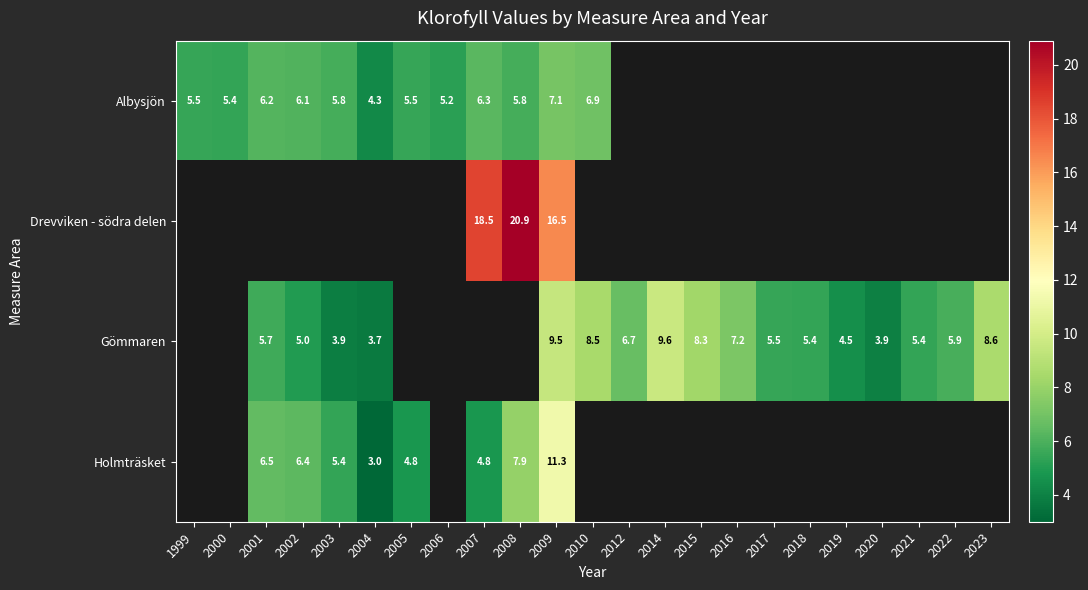

At which category is the sum across all series the highest?

2009